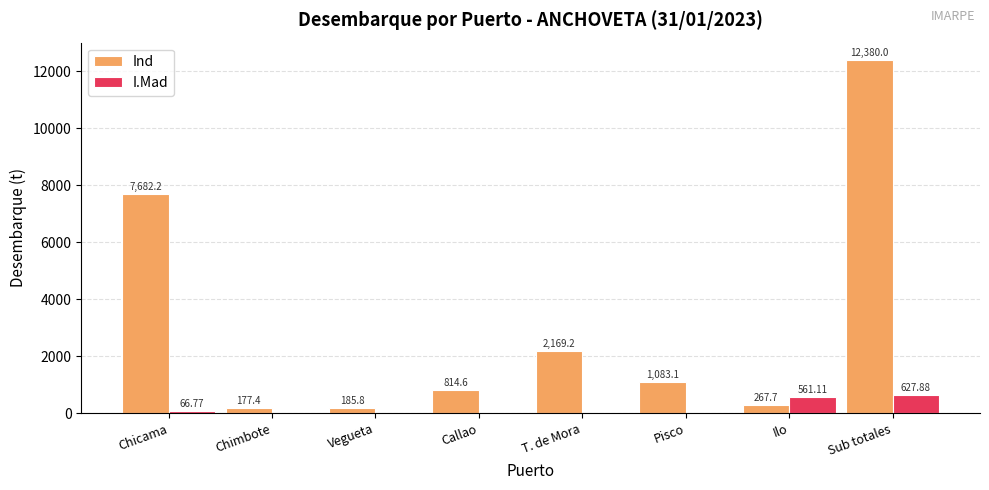

Which series has the largest range (max minus min)?

Ind